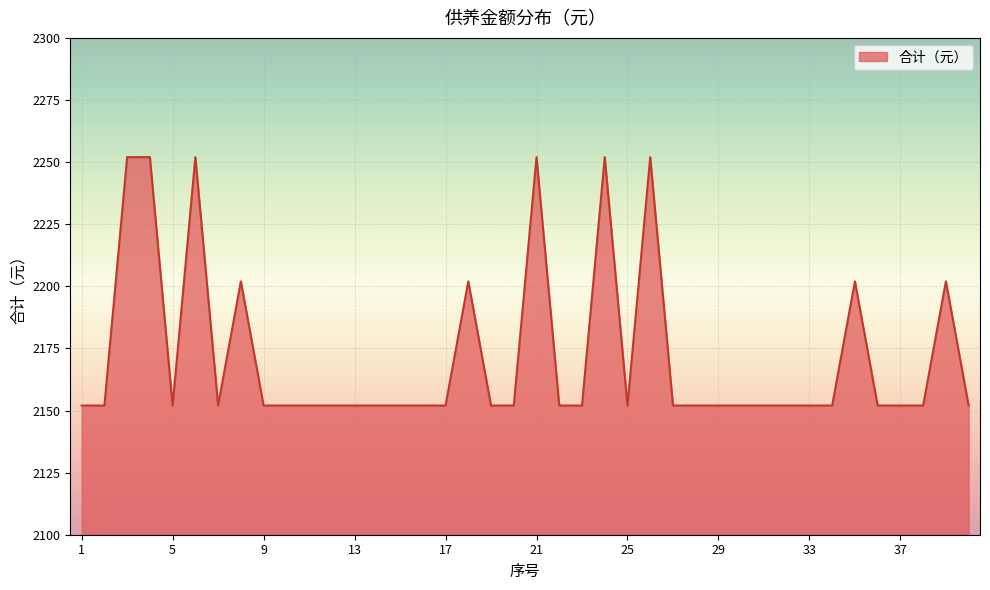

What is the minimum value shown in the chart?

2152